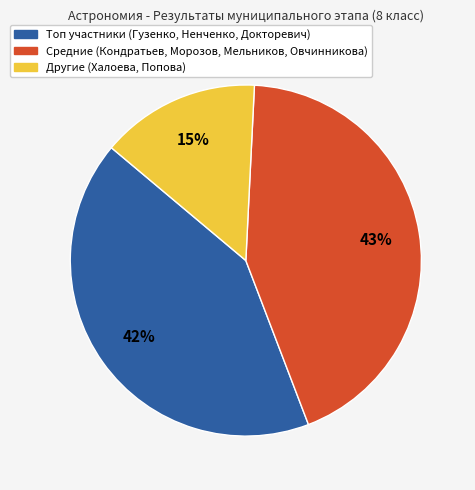

Is there a majority slice in this chart?

No